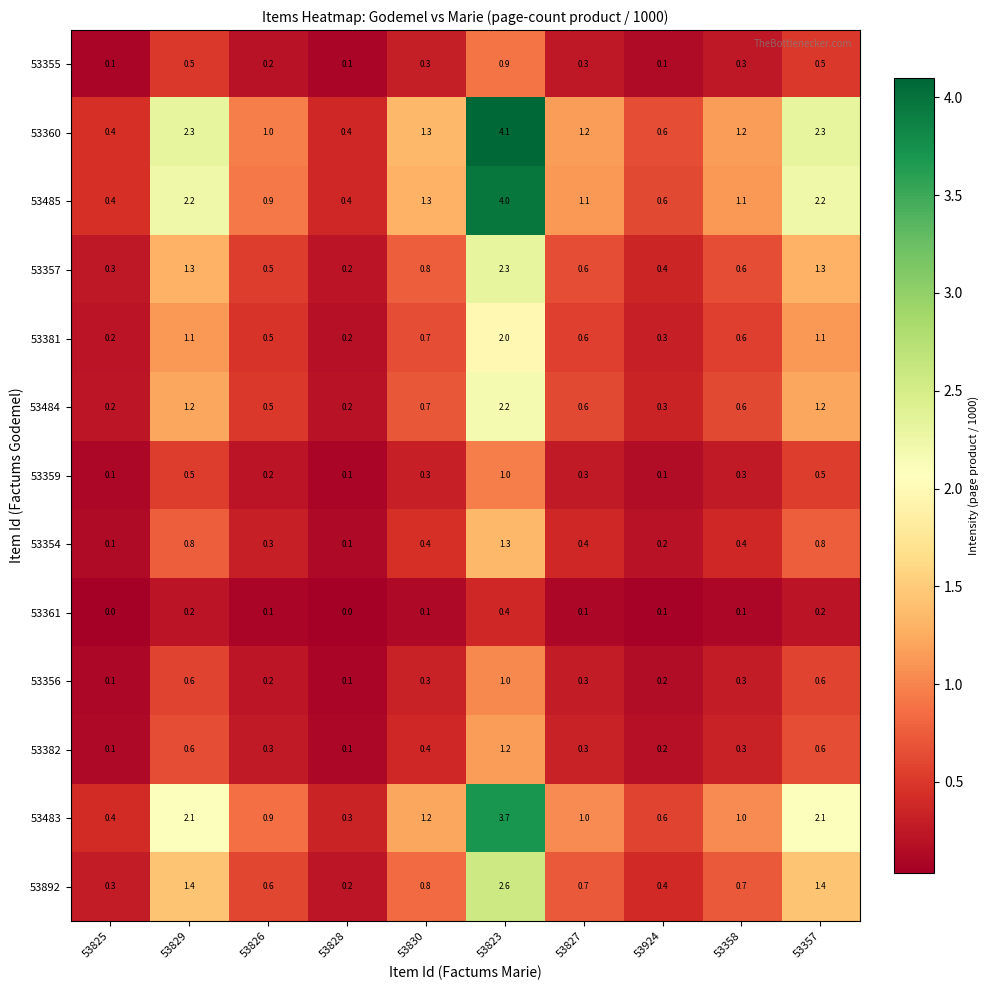

At which category is the sum across all series the highest?

53823